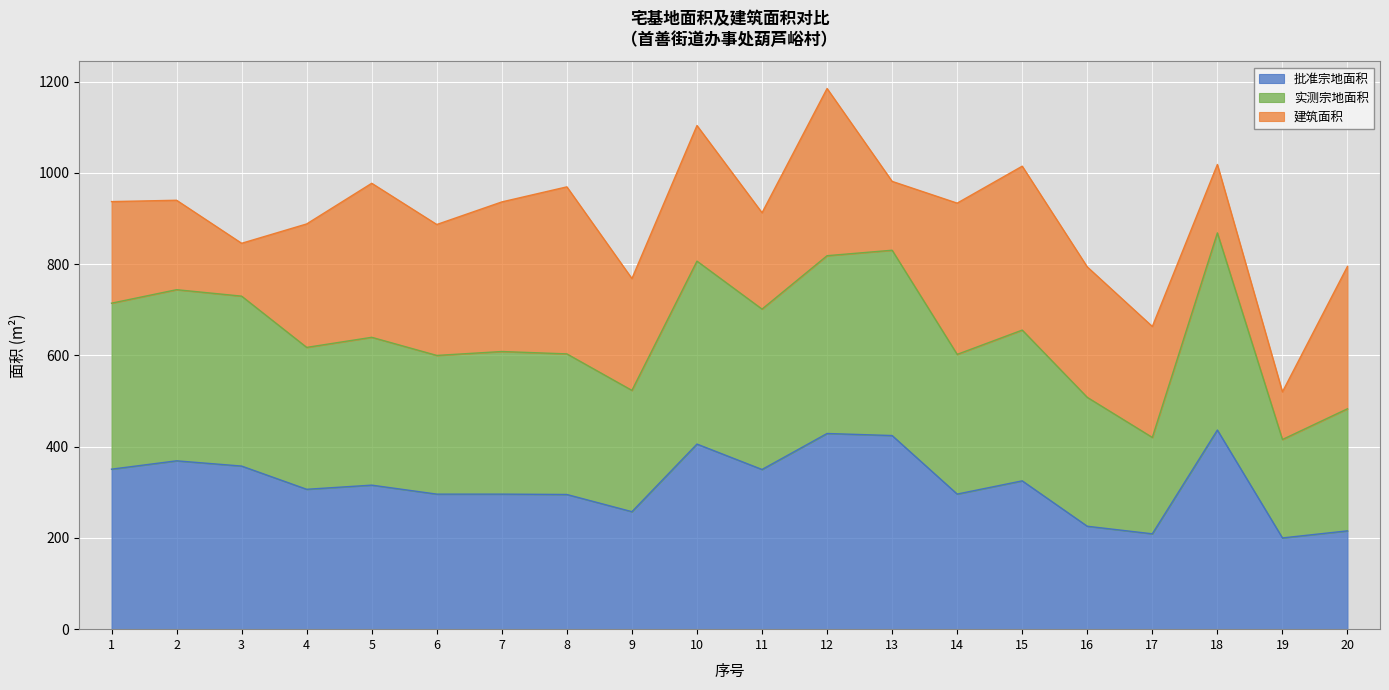

What are all the series names shown in the legend?

批准宗地面积, 实测宗地面积, 建筑面积